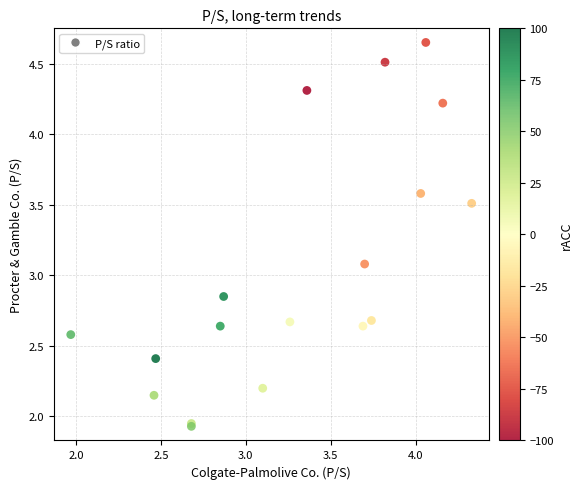

What Y value in the scatter plot is closest to 3?

3.1